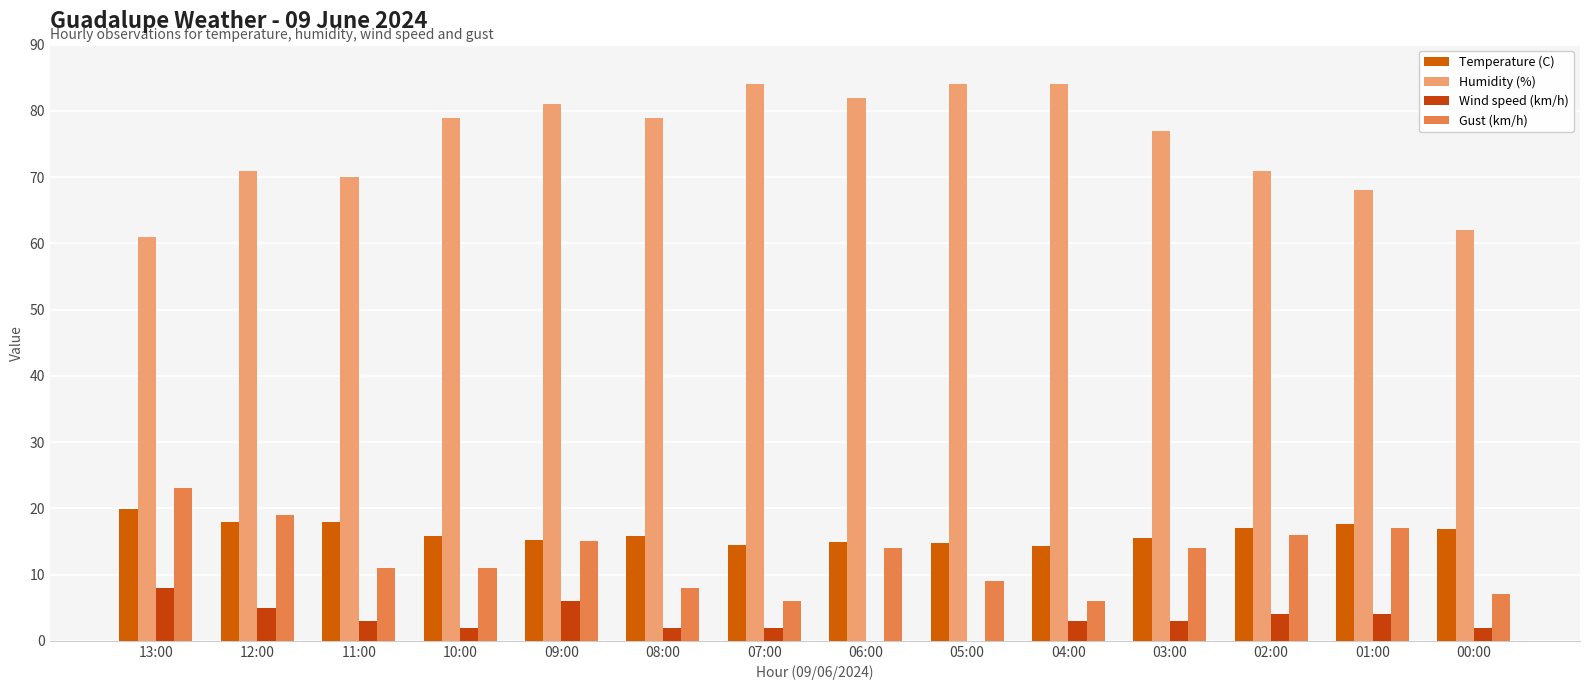

Count the number of categories in the chart.

14